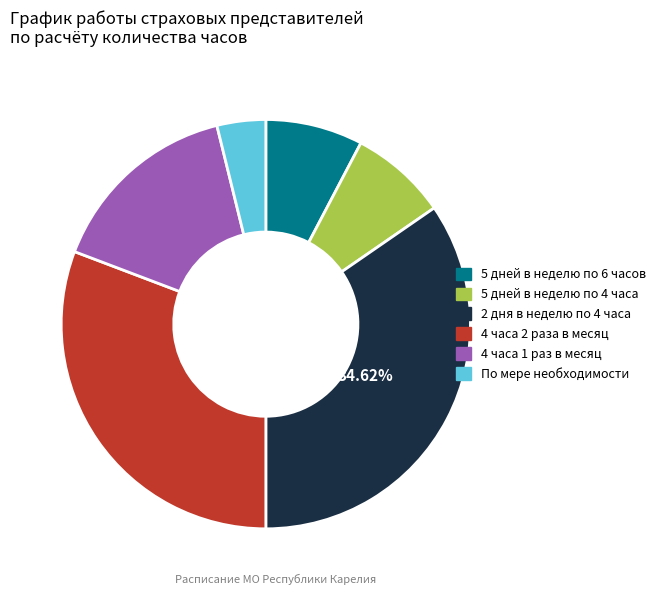

Count the number of slices in the pie.

6